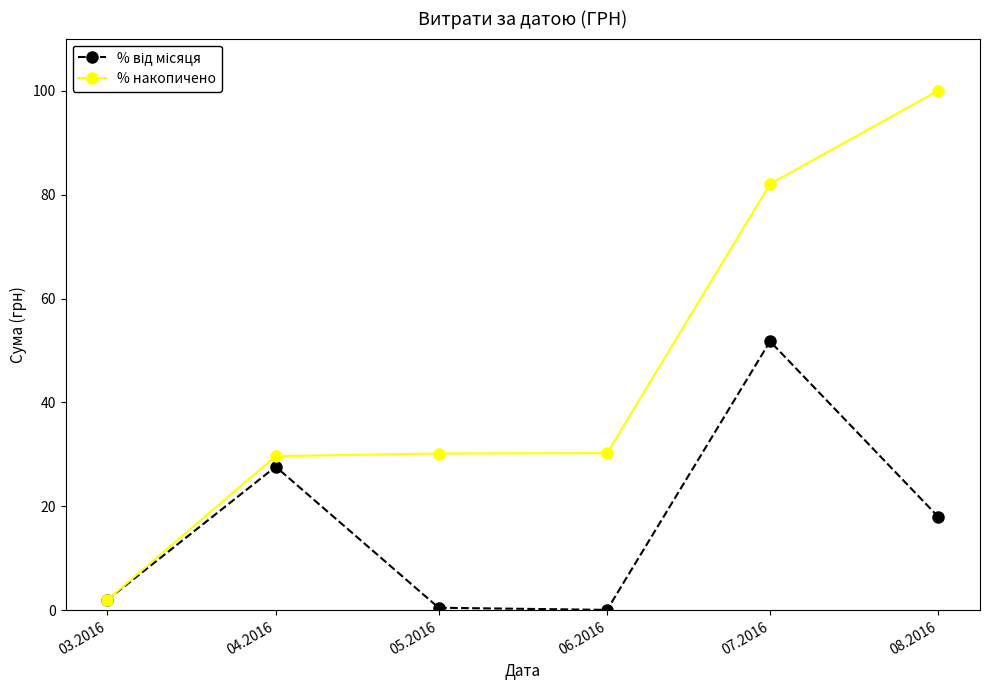

Does the chart display data point markers on the line(s)?

Yes